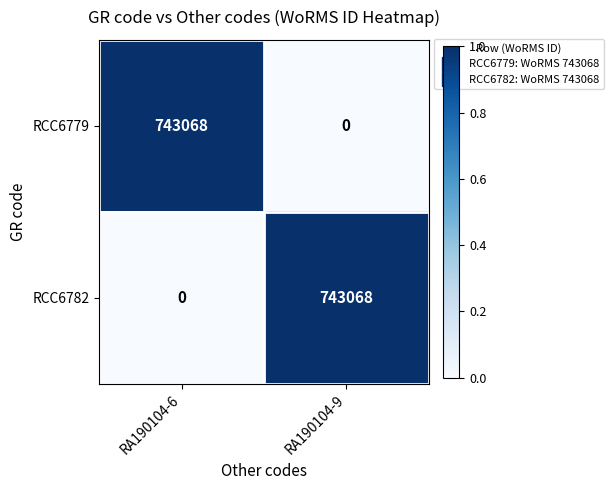

At which label does RCC6779 reach its minimum?

RA190104-9